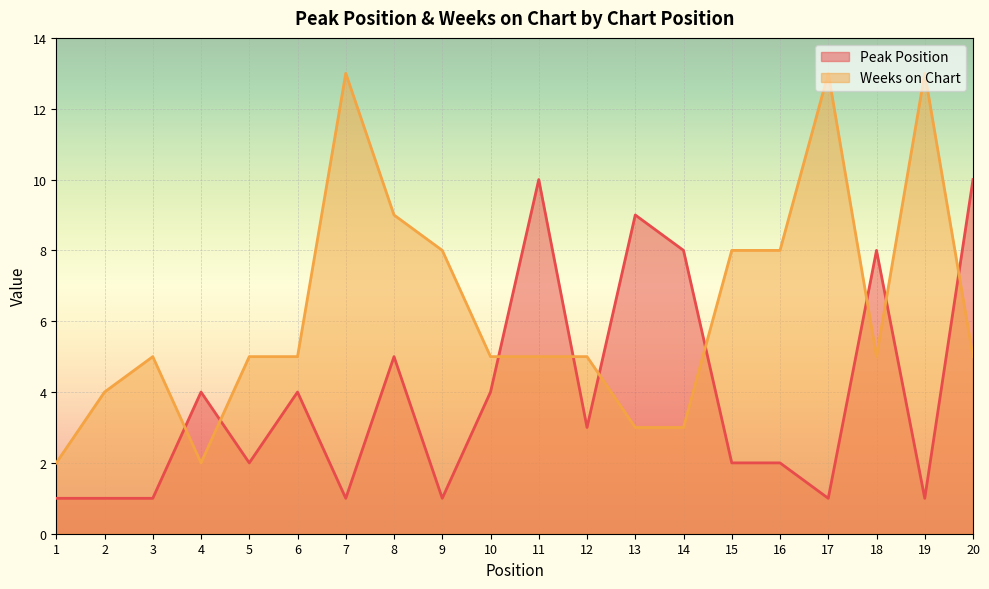

Where is Weeks on Chart nearest to the value 7?

9